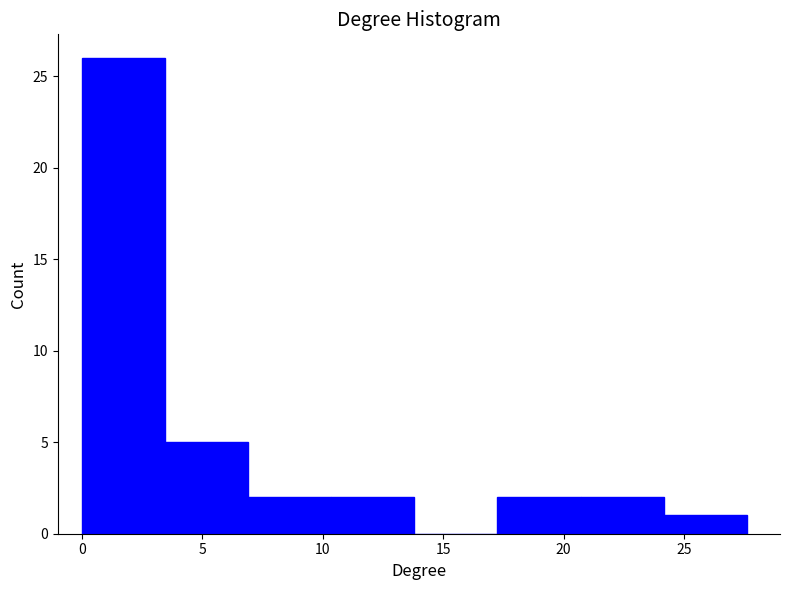

How tall is the bar that spans 20.70 to 24.15 on the x-axis? Neither the bar edges nor the heights are printed on the chart, so give them approximately, as read against the axes.

2